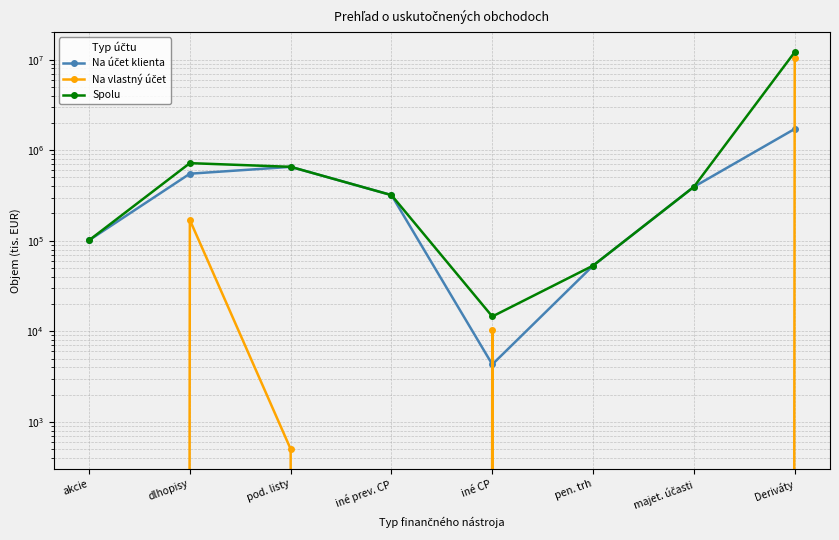

What is the spread (max minus min) of values at majet. účasti?

393960